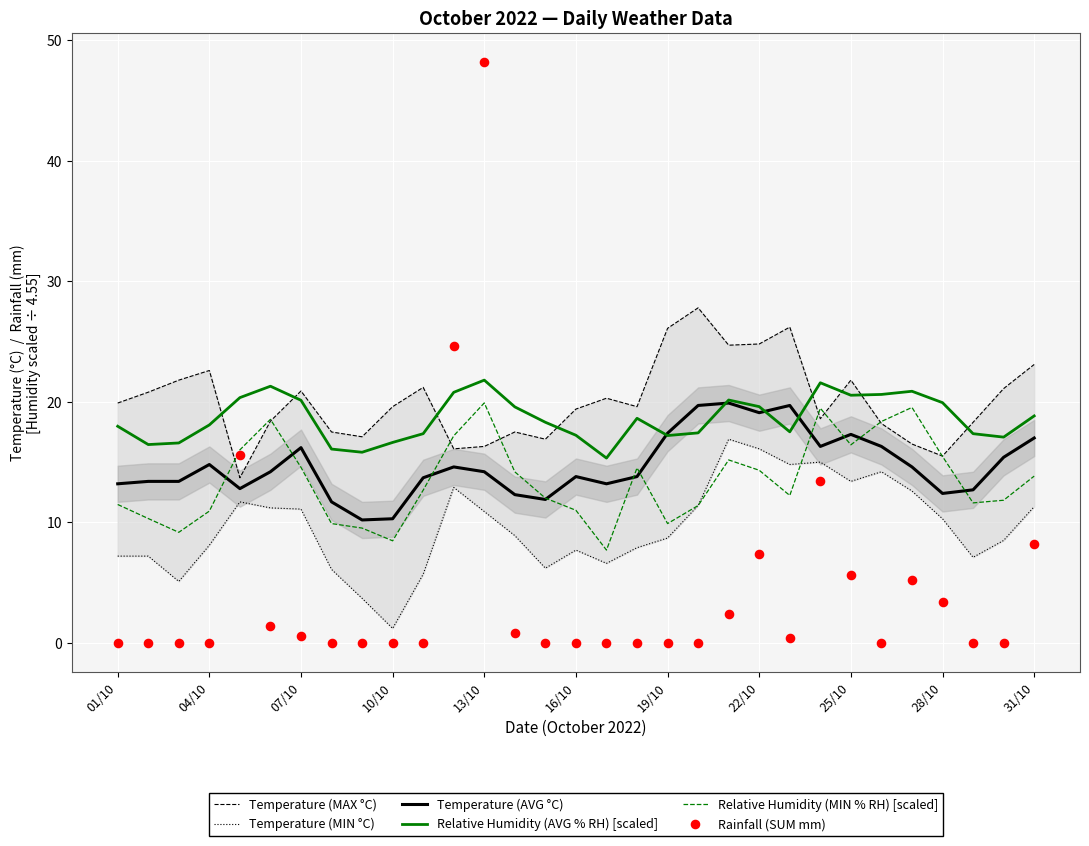

Which series reaches the minimum Y coordinate?

Rainfall (SUM mm)